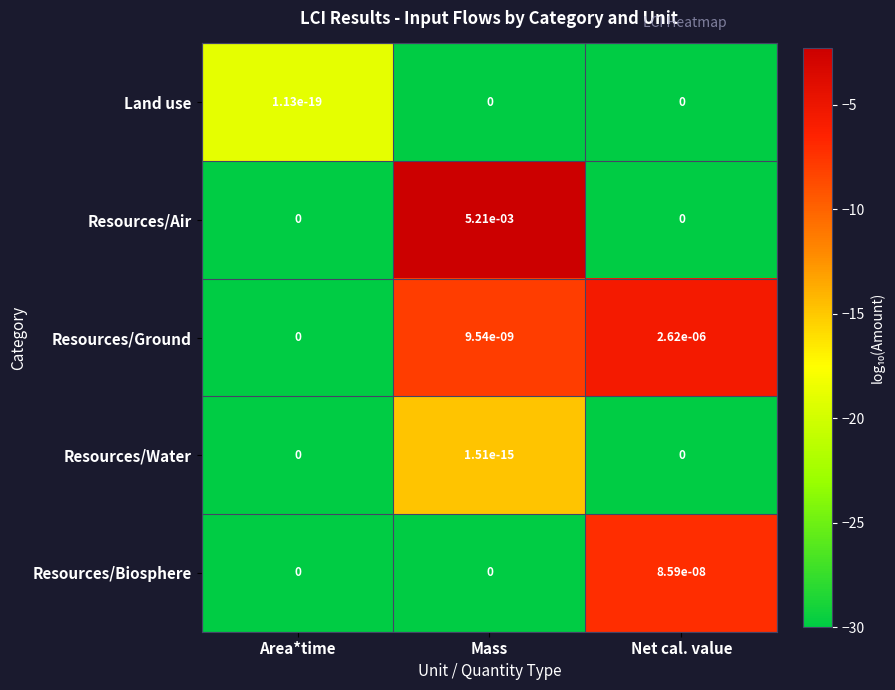

Between Area*time and Net cal. value, which series saw the biggest shift?

Resources/Ground